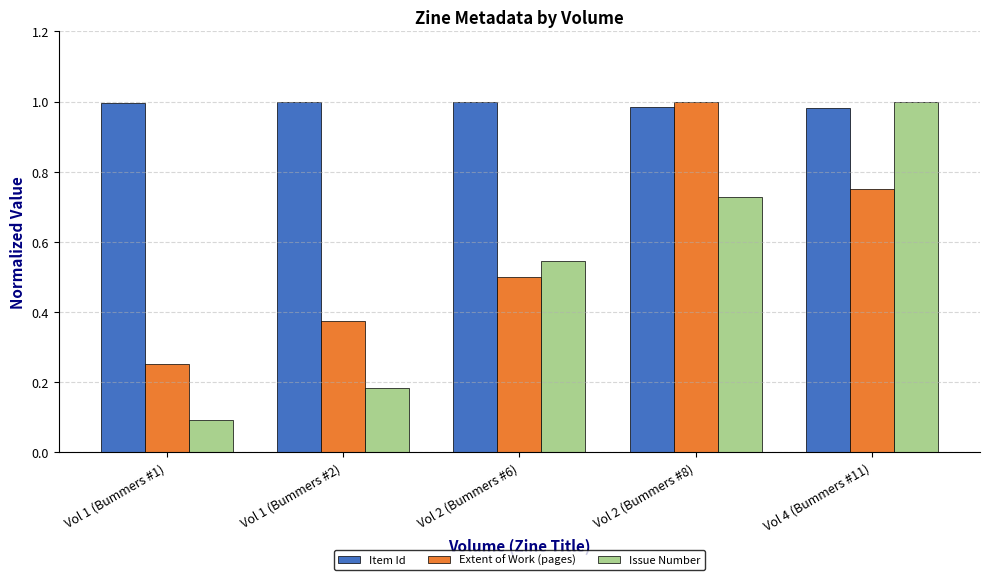

At which category does the chart reach its minimum across all series?

Vol 1 (Bummers #1)